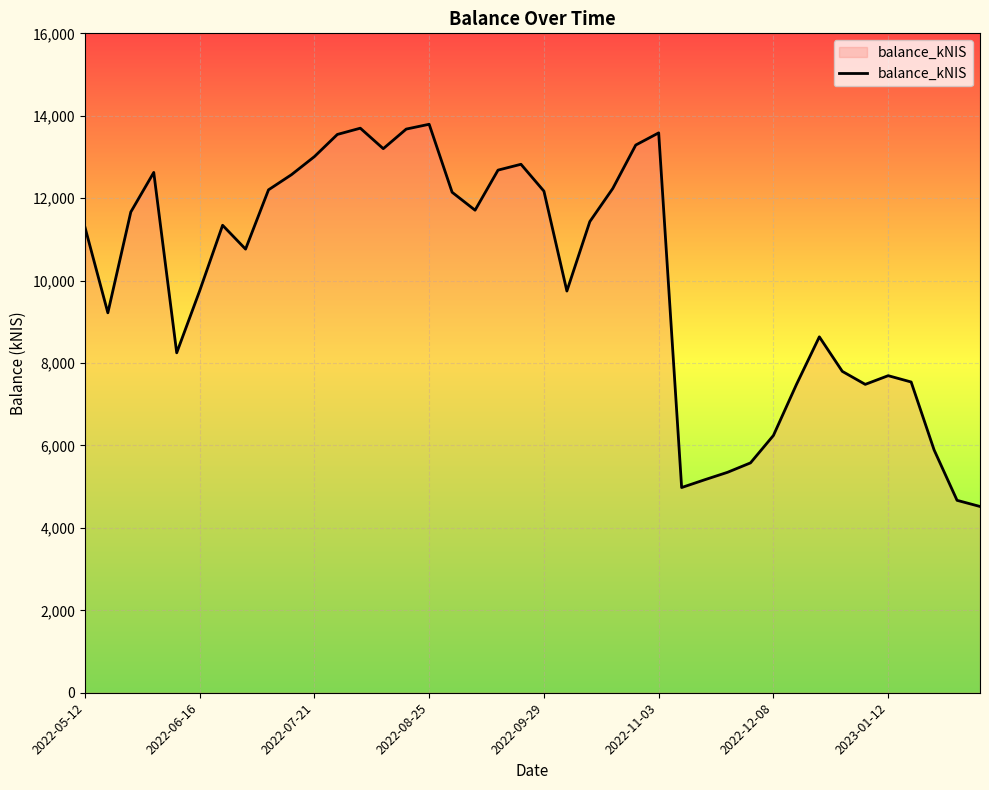

What is the difference between the maximum and minimum values?

9273.9